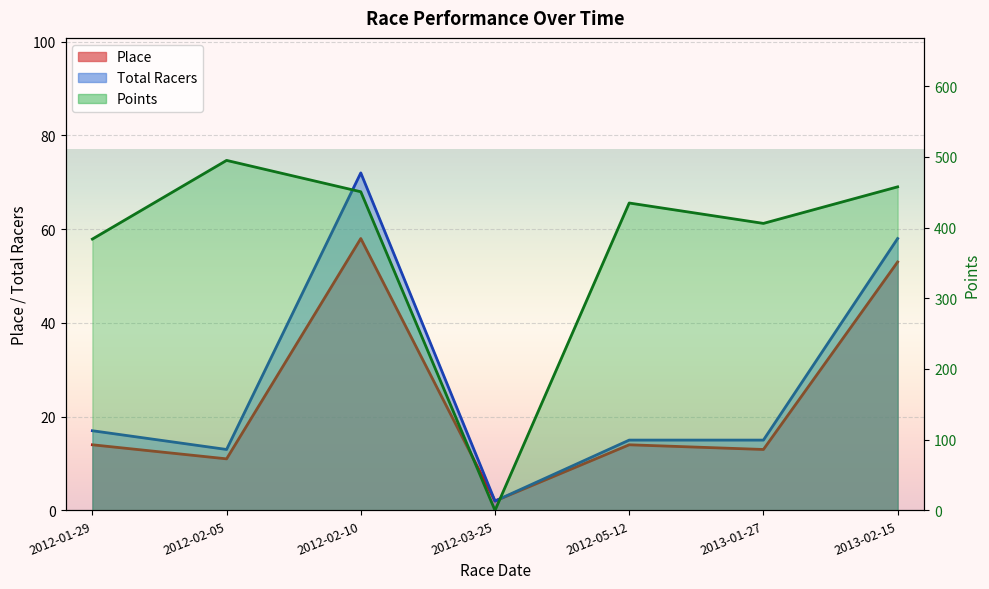

True or false: Points and Total Racers cross at least once.

True